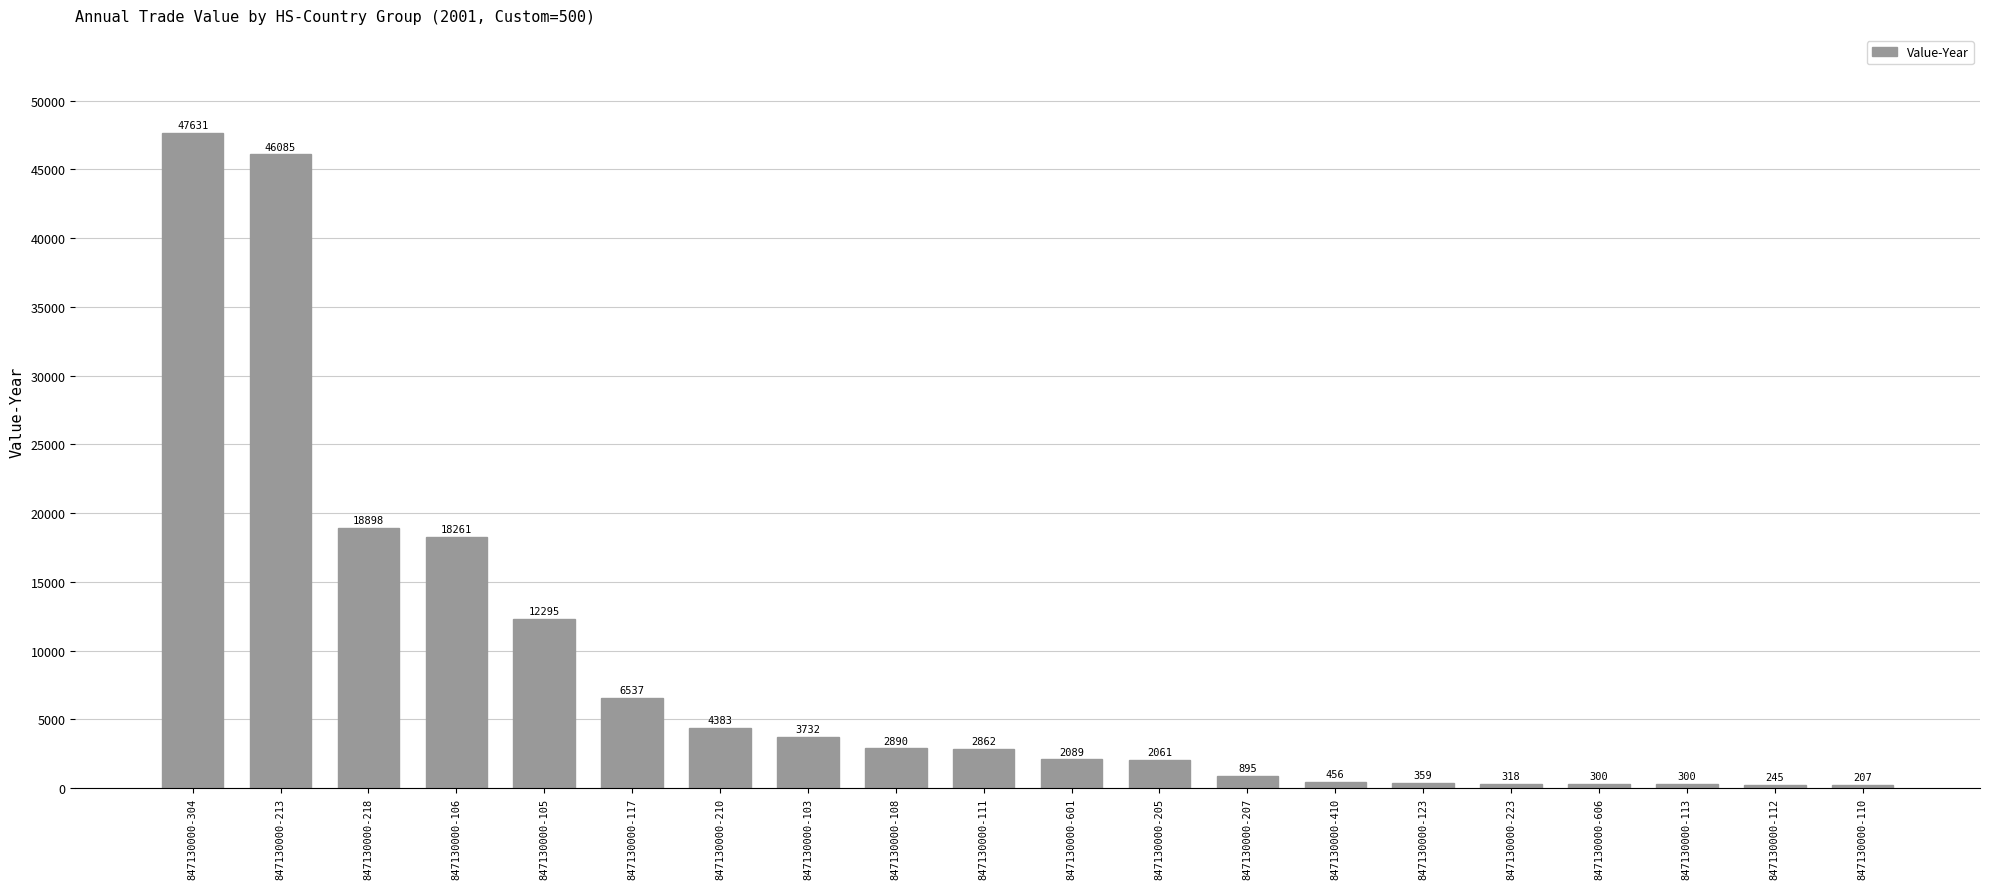

How many series are shown in this chart?

1